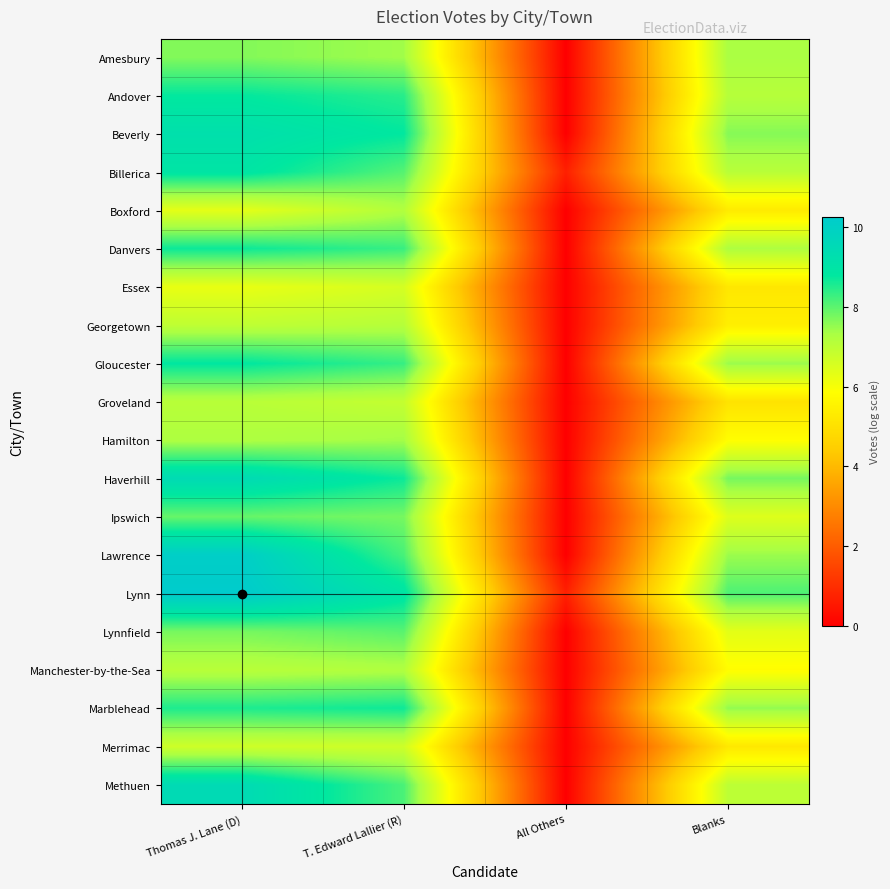

Reading right to left, extract all data points from this chart.

Amesbury: Blanks=7.3	All Others=0.0	T. Edward Lallier (R)=7.4	Thomas J. Lane (D)=7.7
Andover: Blanks=7.1	All Others=0.0	T. Edward Lallier (R)=8.4	Thomas J. Lane (D)=8.8
Beverly: Blanks=7.6	All Others=0.0	T. Edward Lallier (R)=8.8	Thomas J. Lane (D)=9.2
Billerica: Blanks=7.1	All Others=0.7	T. Edward Lallier (R)=8.1	Thomas J. Lane (D)=8.9
Boxford: Blanks=5.3	All Others=0.0	T. Edward Lallier (R)=7.2	Thomas J. Lane (D)=6.3
Danvers: Blanks=7.2	All Others=0.0	T. Edward Lallier (R)=8.3	Thomas J. Lane (D)=8.7
Essex: Blanks=5.2	All Others=0.0	T. Edward Lallier (R)=6.6	Thomas J. Lane (D)=6.2
Georgetown: Blanks=5.4	All Others=0.0	T. Edward Lallier (R)=7.1	Thomas J. Lane (D)=7.0
Gloucester: Blanks=7.5	All Others=0.0	T. Edward Lallier (R)=8.3	Thomas J. Lane (D)=8.8
Groveland: Blanks=5.1	All Others=0.0	T. Edward Lallier (R)=6.9	Thomas J. Lane (D)=7.1
Hamilton: Blanks=5.8	All Others=0.0	T. Edward Lallier (R)=7.4	Thomas J. Lane (D)=7.2
Haverhill: Blanks=7.8	All Others=0.0	T. Edward Lallier (R)=8.7	Thomas J. Lane (D)=9.5
Ipswich: Blanks=6.4	All Others=0.0	T. Edward Lallier (R)=7.8	Thomas J. Lane (D)=7.9
Lawrence: Blanks=7.4	All Others=0.0	T. Edward Lallier (R)=8.2	Thomas J. Lane (D)=10.1
Lynn: Blanks=8.1	All Others=0.7	T. Edward Lallier (R)=9.0	Thomas J. Lane (D)=10.3
Lynnfield: Blanks=6.3	All Others=0.0	T. Edward Lallier (R)=8.0	Thomas J. Lane (D)=7.8
Manchester-by-the-Sea: Blanks=5.8	All Others=0.0	T. Edward Lallier (R)=7.2	Thomas J. Lane (D)=7.1
Marblehead: Blanks=7.5	All Others=0.0	T. Edward Lallier (R)=8.7	Thomas J. Lane (D)=8.5
Merrimac: Blanks=5.2	All Others=0.0	T. Edward Lallier (R)=6.7	Thomas J. Lane (D)=6.7
Methuen: Blanks=7.0	All Others=0.0	T. Edward Lallier (R)=8.1	Thomas J. Lane (D)=9.5